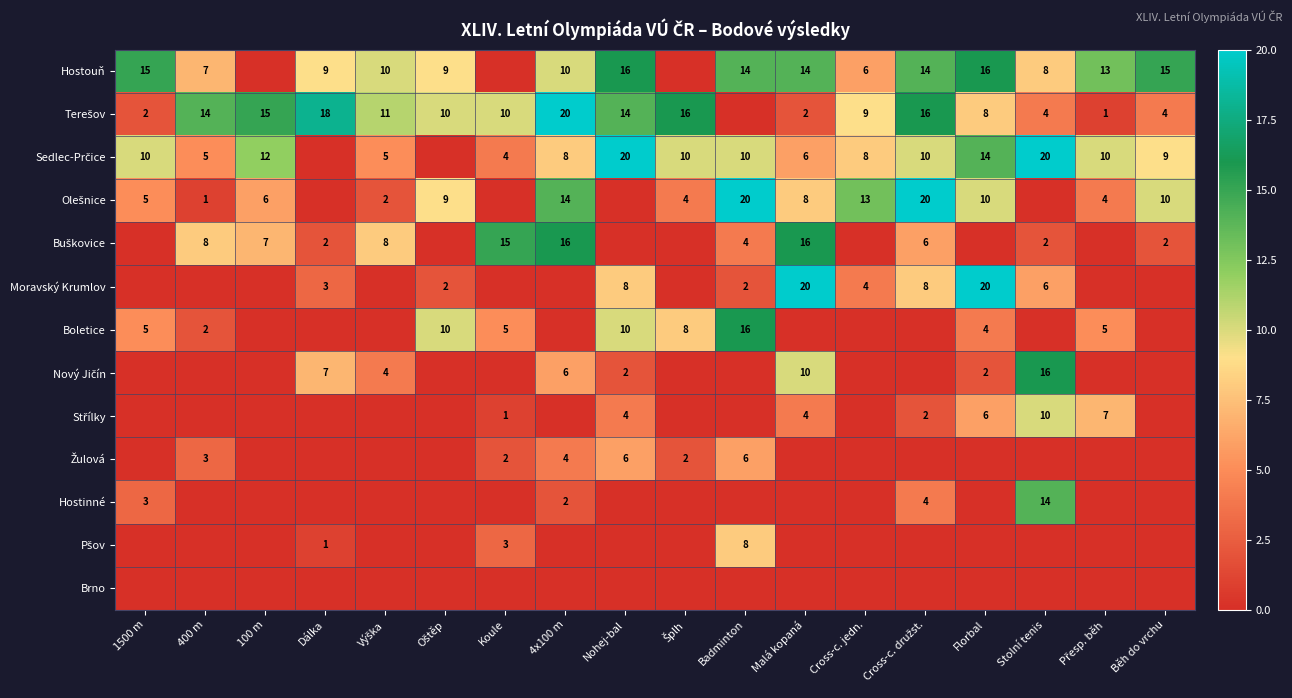

The Moravský Krumlov series shows 4 at Cross-c. jedn.. True or false?

True